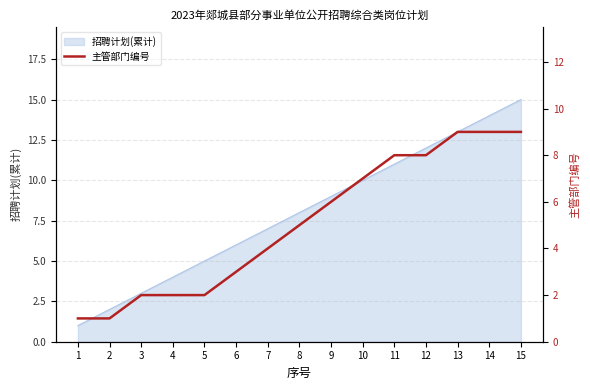

Reading right to left, what are all the values shown in this chart?

15=9	14=9	13=9	12=8	11=8	10=7	9=6	8=5	7=4	6=3	5=2	4=2	3=2	2=1	1=1